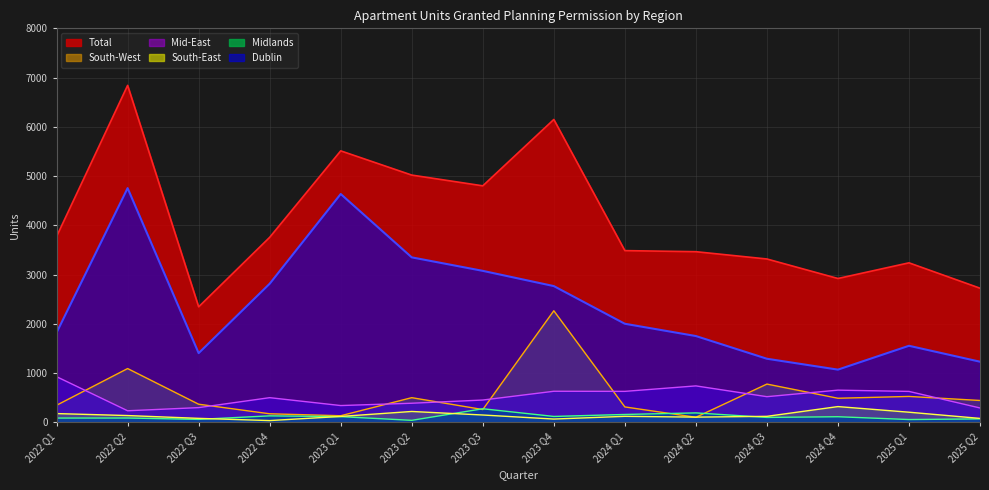

Which series changed the most between 2022 Q4 and 2023 Q4?

Total